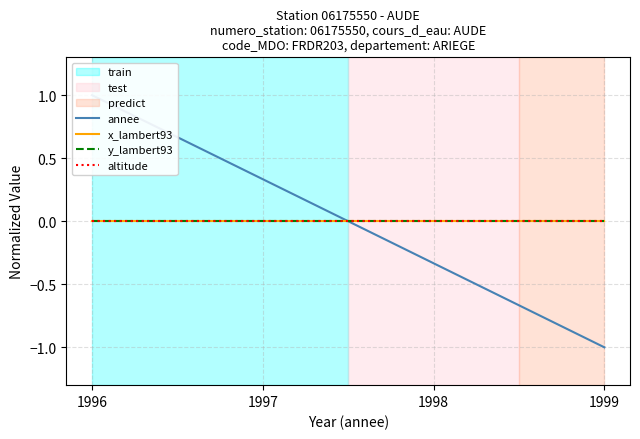

Where is x_lambert93 nearest to the value 0?

1996